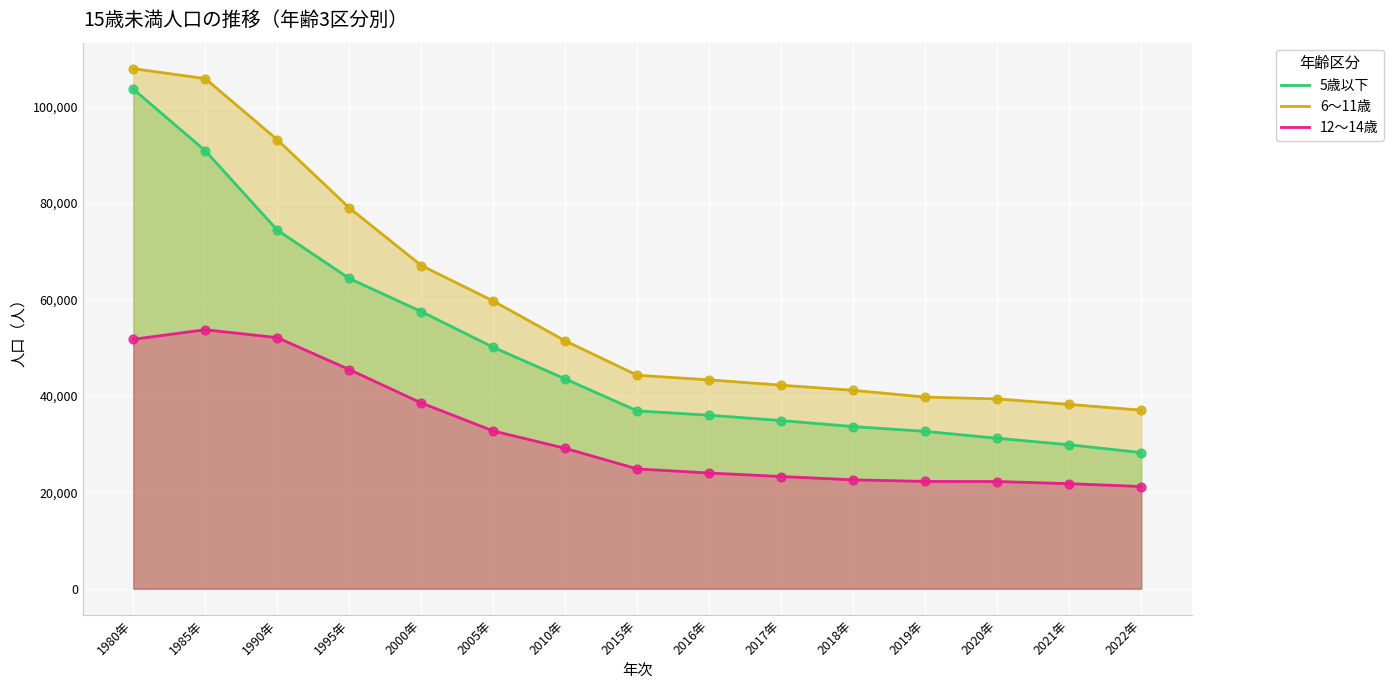

Which series has the largest total across all categories?

6～11歳